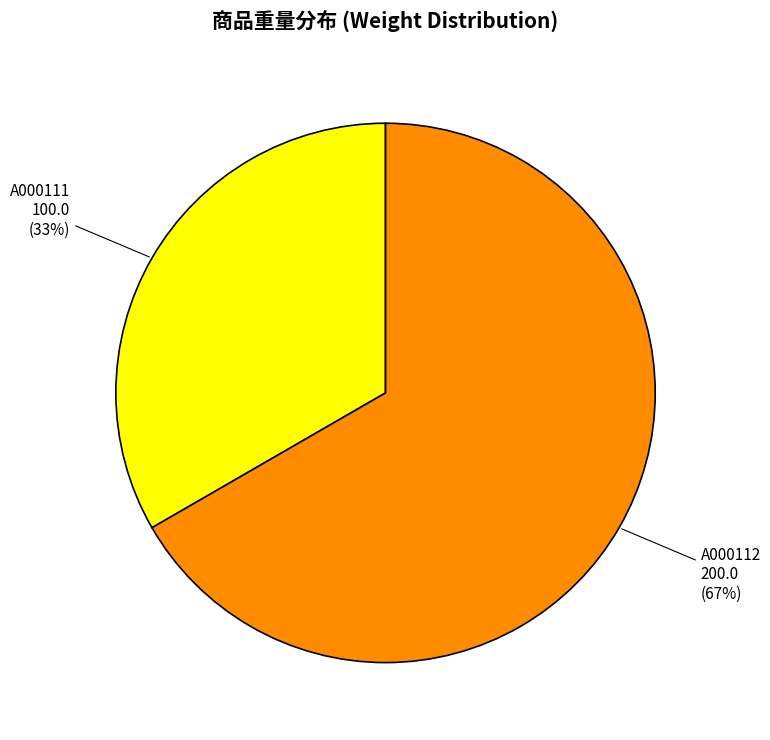

Is there any slice that represents more than half of the pie?

Yes